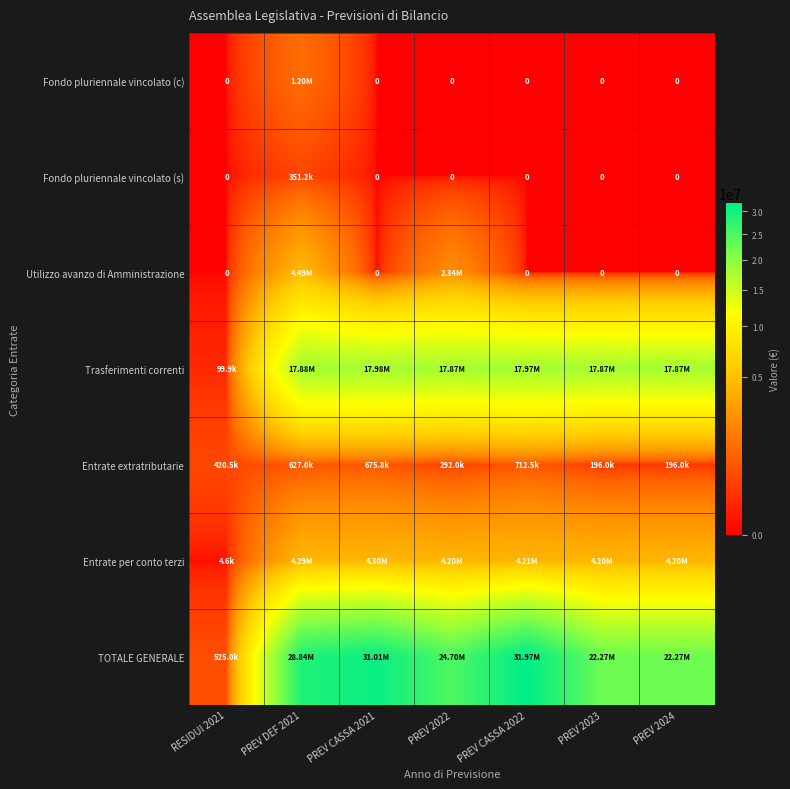

What is the average value of the TOTALE GENERALE series?

23083360.7